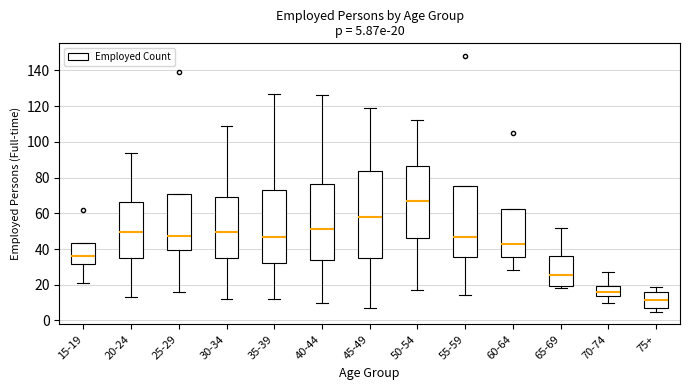

Comparing the boxes themselves (not the whiskers), which one is the tallest?

45-49